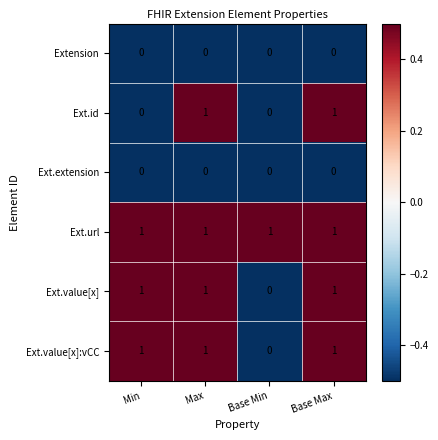

At how many categories does at least one series exceed 0?

4